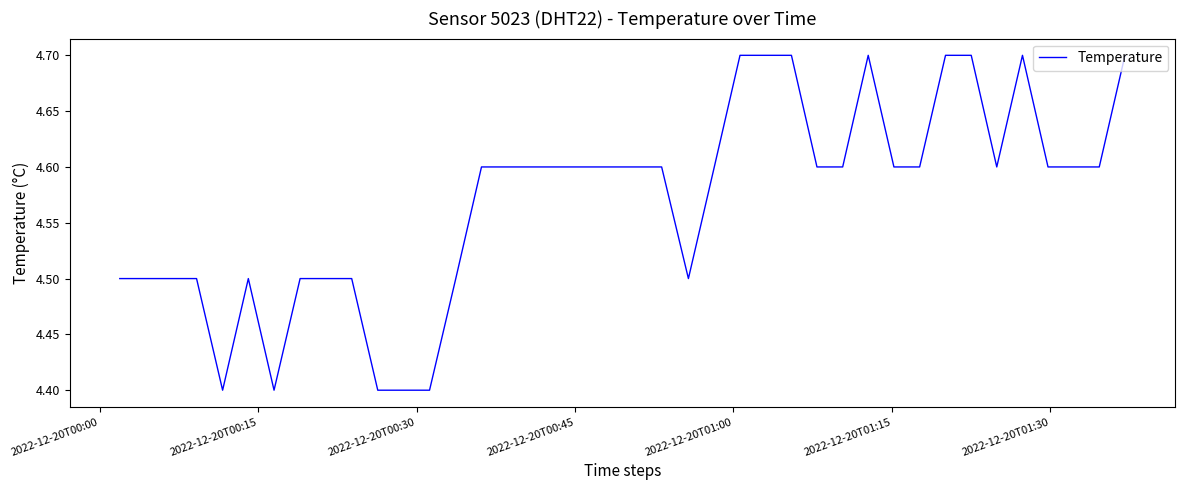

What is the greatest value displayed?

4.7